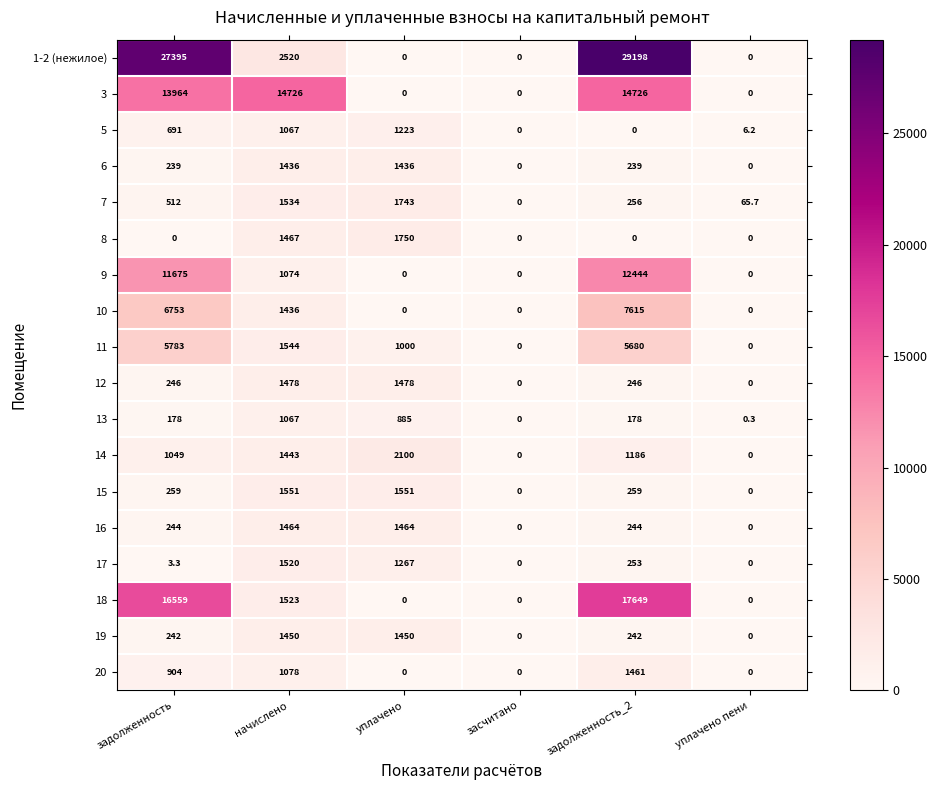

Rank the series at задолженность from lowest to highest value.

8, 17, 13, 6, 19, 16, 12, 15, 7, 5, 20, 14, 11, 10, 9, 3, 18, 1-2 (нежилое)